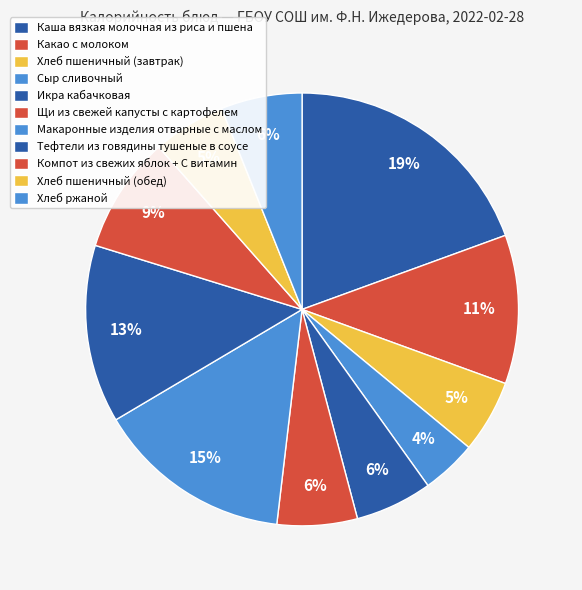

Rank the categories by value from lowest to highest.

Сыр сливочный, Хлеб пшеничный (завтрак), Хлеб пшеничный (обед), Икра кабачковая, Щи из свежей капусты с картофелем, Хлеб ржаной, Компот из свежих яблок + С витамин, Какао с молоком, Тефтели из говядины тушеные в соусе, Макаронные изделия отварные с маслом, Каша вязкая молочная из риса и пшена